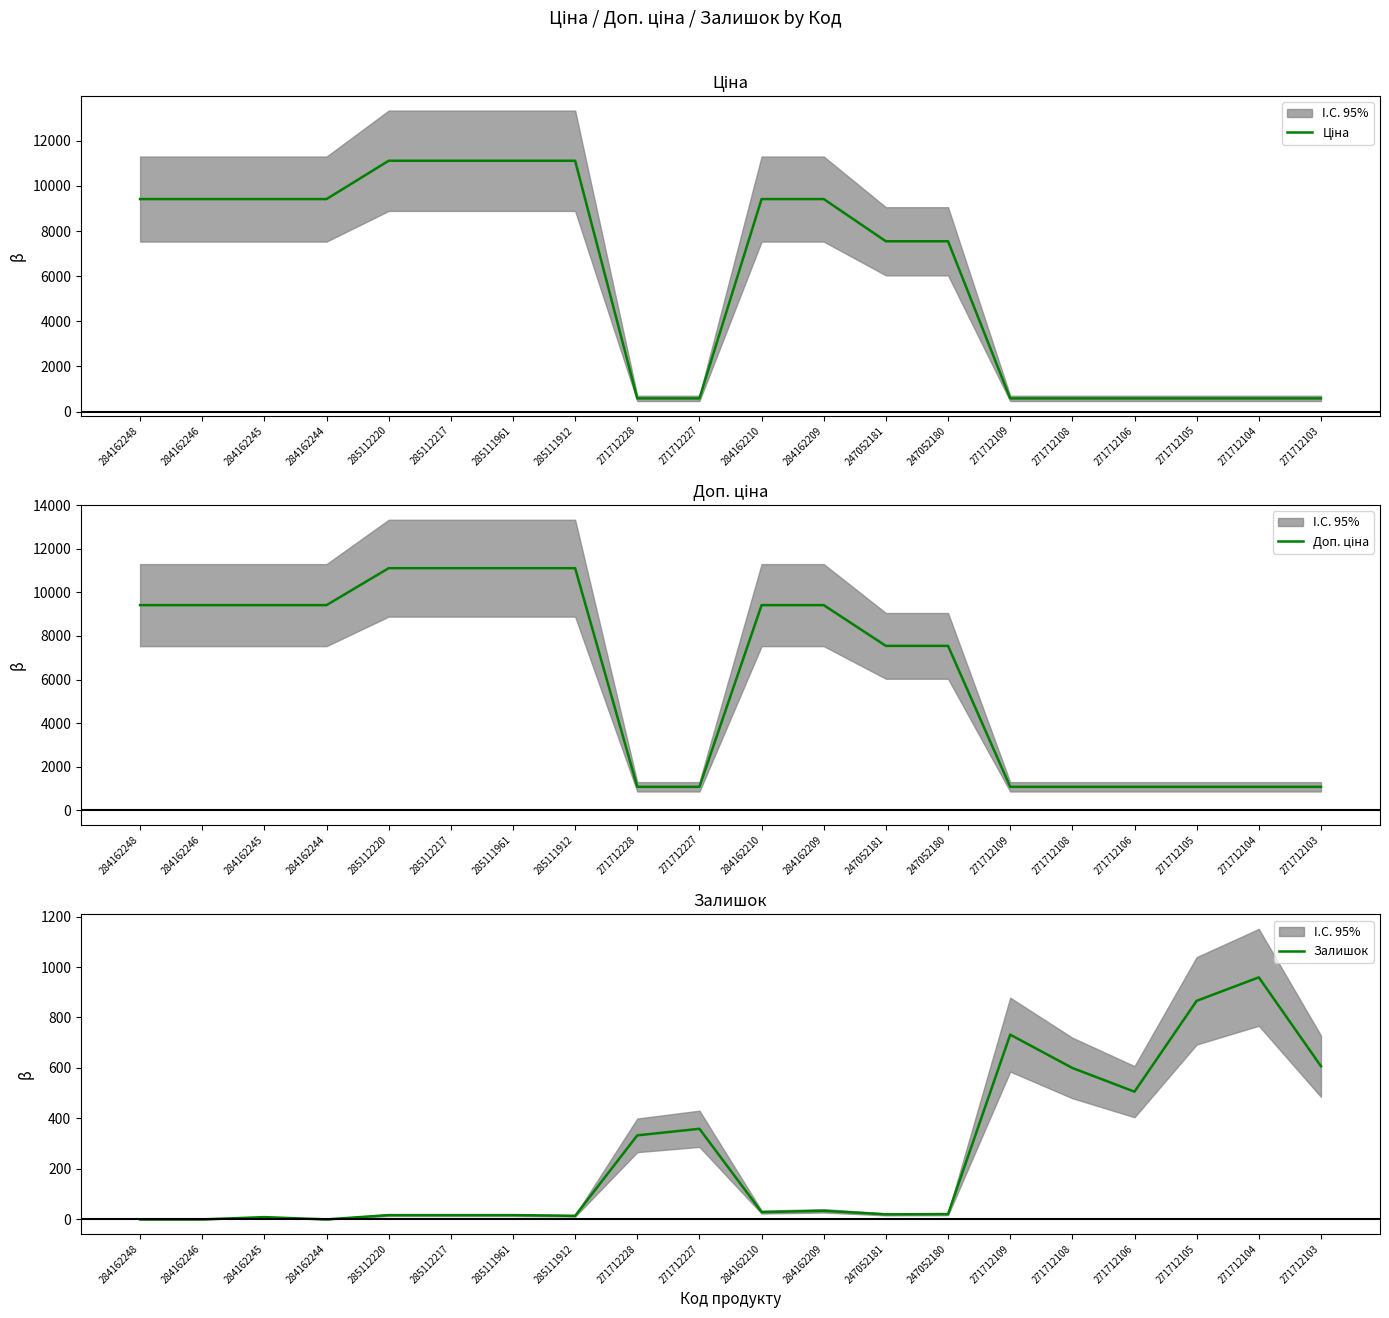

How many data points in Залишок are less than 29?

10